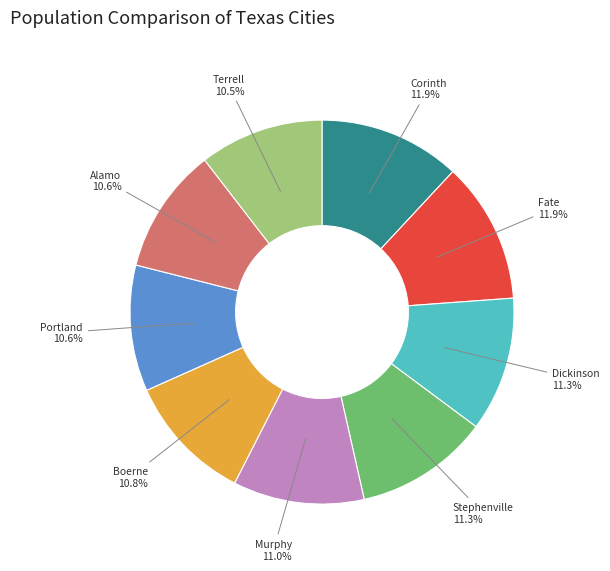

Does any single category account for the majority?

No